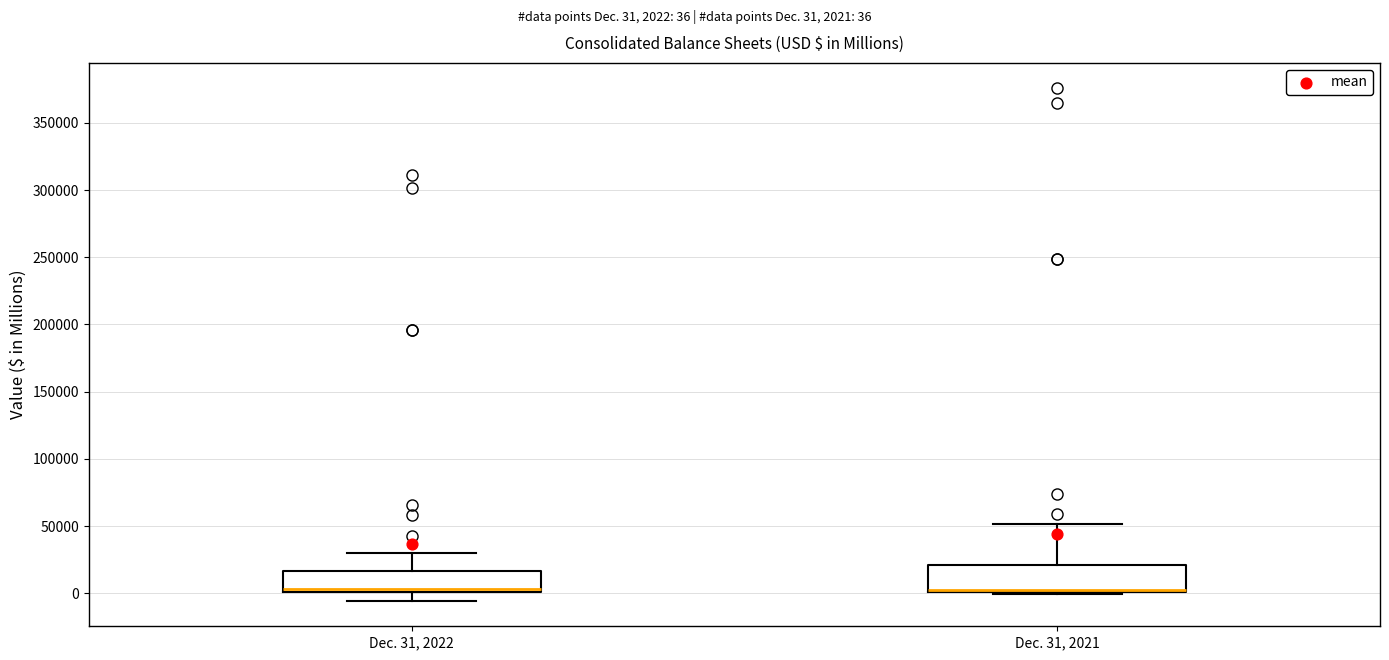

Reading left to right, transcribe this box plot: for each box, give where its median line is, the range the box spans, and where its two whiskers end, as read against the y-axis. The values are not printed on the chart, so give them approximately, as read against the axis.

Dec. 31, 2022: median 5000, box 0 to 15000, whiskers -5000 to 30000
Dec. 31, 2021: median 5000, box 0 to 20000, whiskers 0 to 50000